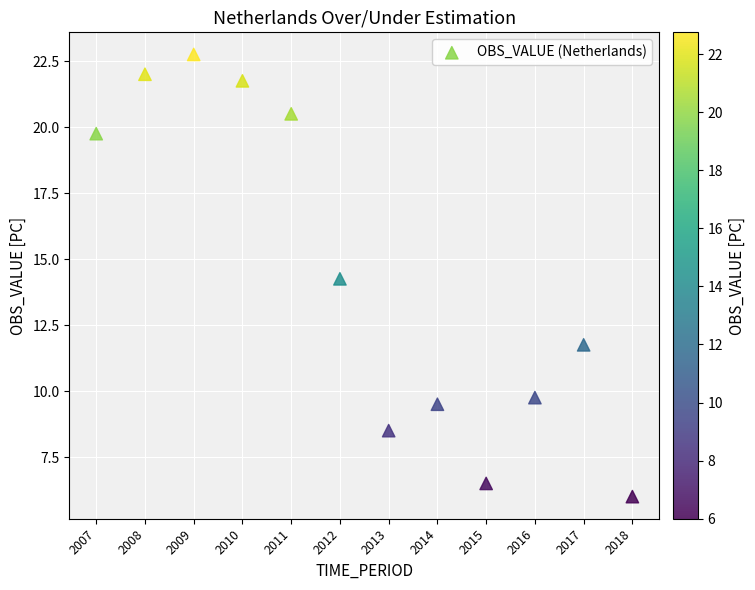

What is the range of X values (max minus min)?

11.0